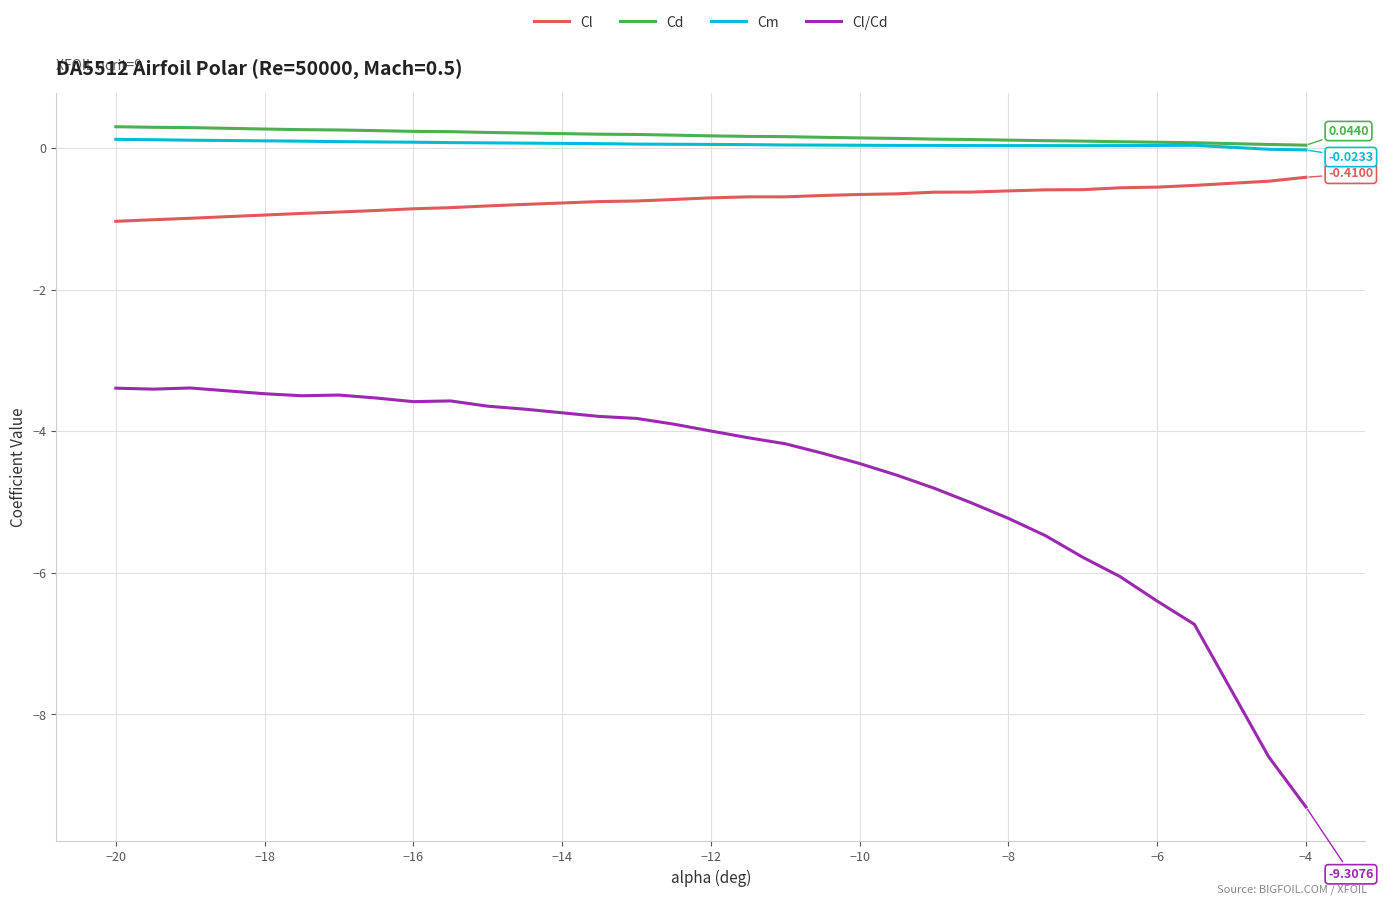

True or false: Cl and Cd intersect in this chart.

False